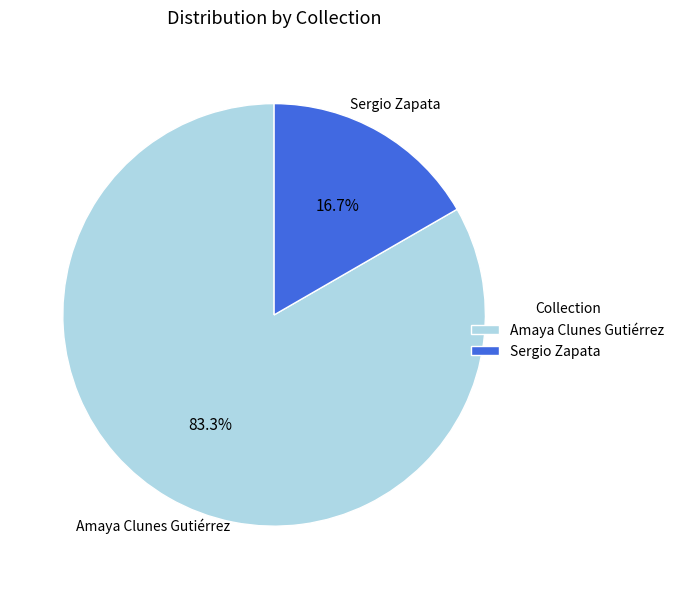

Which category has the smallest portion of the pie?

Sergio Zapata